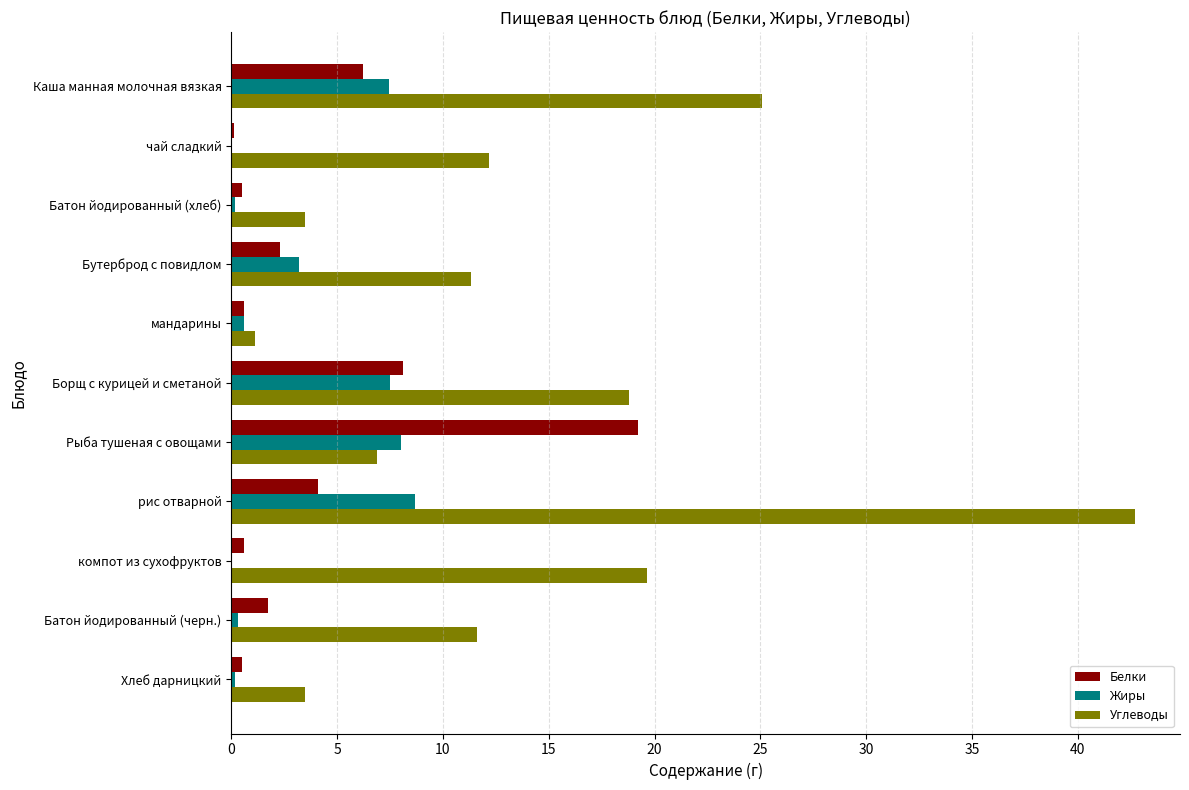

The Углеводы series shows 12.2 at чай сладкий. True or false?

True